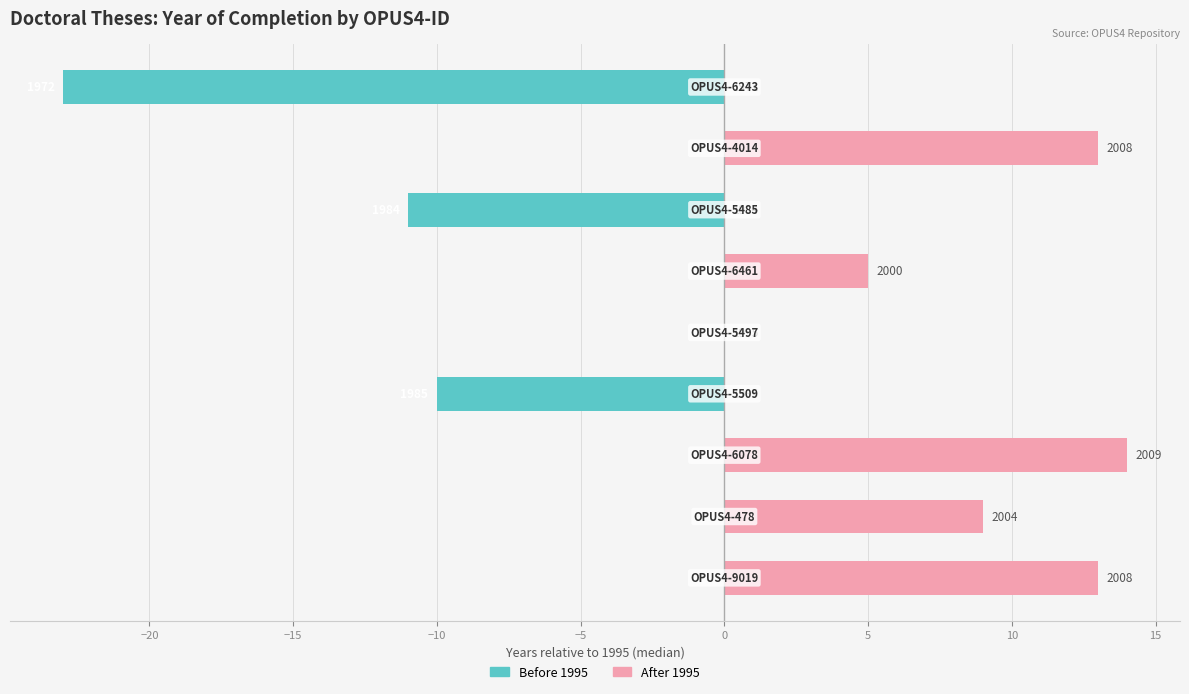

How many groups of bars are there?

9